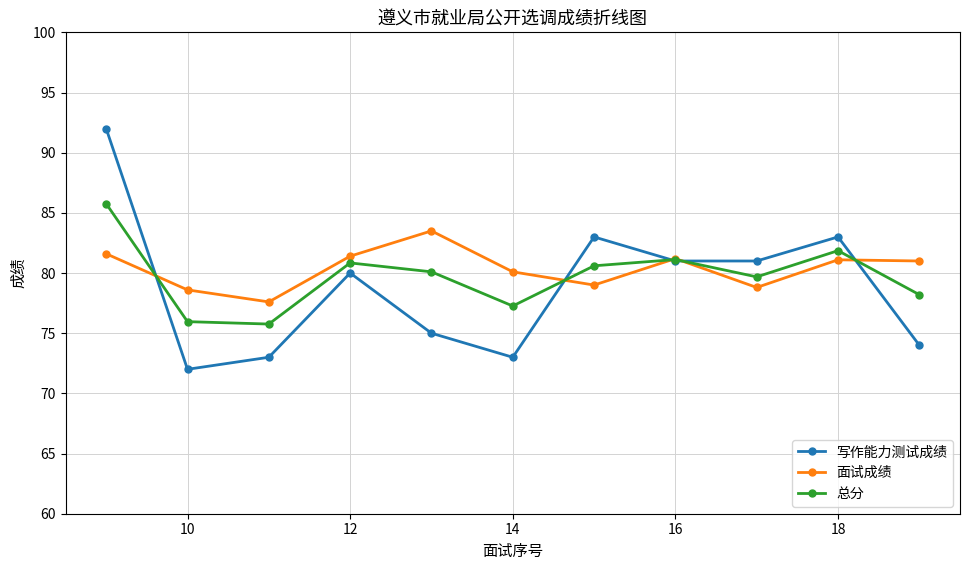

What is the minimum value for 写作能力测试成绩?

72.0